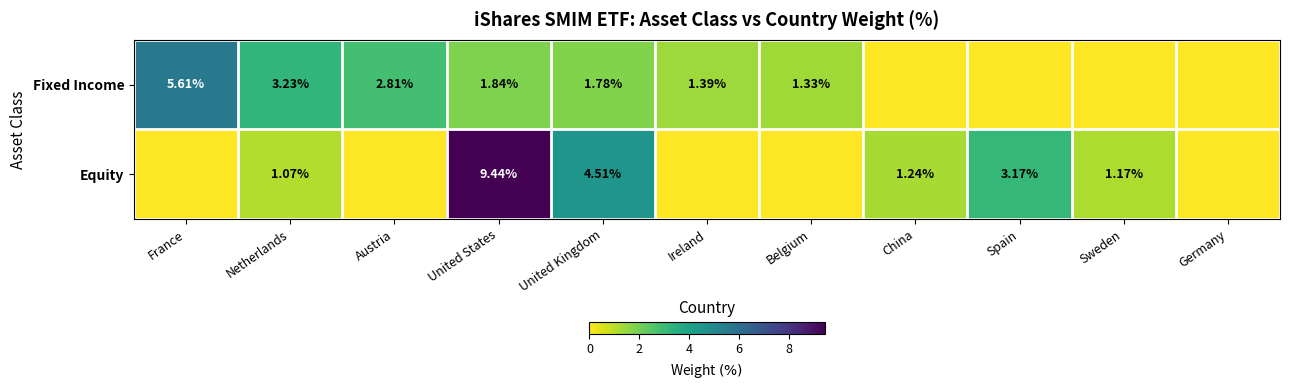

Between United States and United Kingdom, which series saw the biggest shift?

Equity